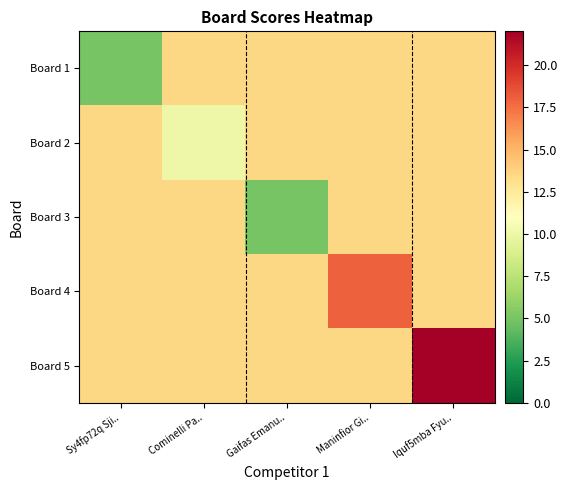

Reading left to right, list all the values displayed in this chart.

Board 1: Sy4fp72q Sji..=5.0	Cominelli Pa..=13.5	Gaifas Emanu..=13.5	Maninfior Gi..=13.5	Iquf5mba Fyu..=13.5
Board 2: Sy4fp72q Sji..=13.5	Cominelli Pa..=10.0	Gaifas Emanu..=13.5	Maninfior Gi..=13.5	Iquf5mba Fyu..=13.5
Board 3: Sy4fp72q Sji..=13.5	Cominelli Pa..=13.5	Gaifas Emanu..=5.0	Maninfior Gi..=13.5	Iquf5mba Fyu..=13.5
Board 4: Sy4fp72q Sji..=13.5	Cominelli Pa..=13.5	Gaifas Emanu..=13.5	Maninfior Gi..=18.0	Iquf5mba Fyu..=13.5
Board 5: Sy4fp72q Sji..=13.5	Cominelli Pa..=13.5	Gaifas Emanu..=13.5	Maninfior Gi..=13.5	Iquf5mba Fyu..=22.0